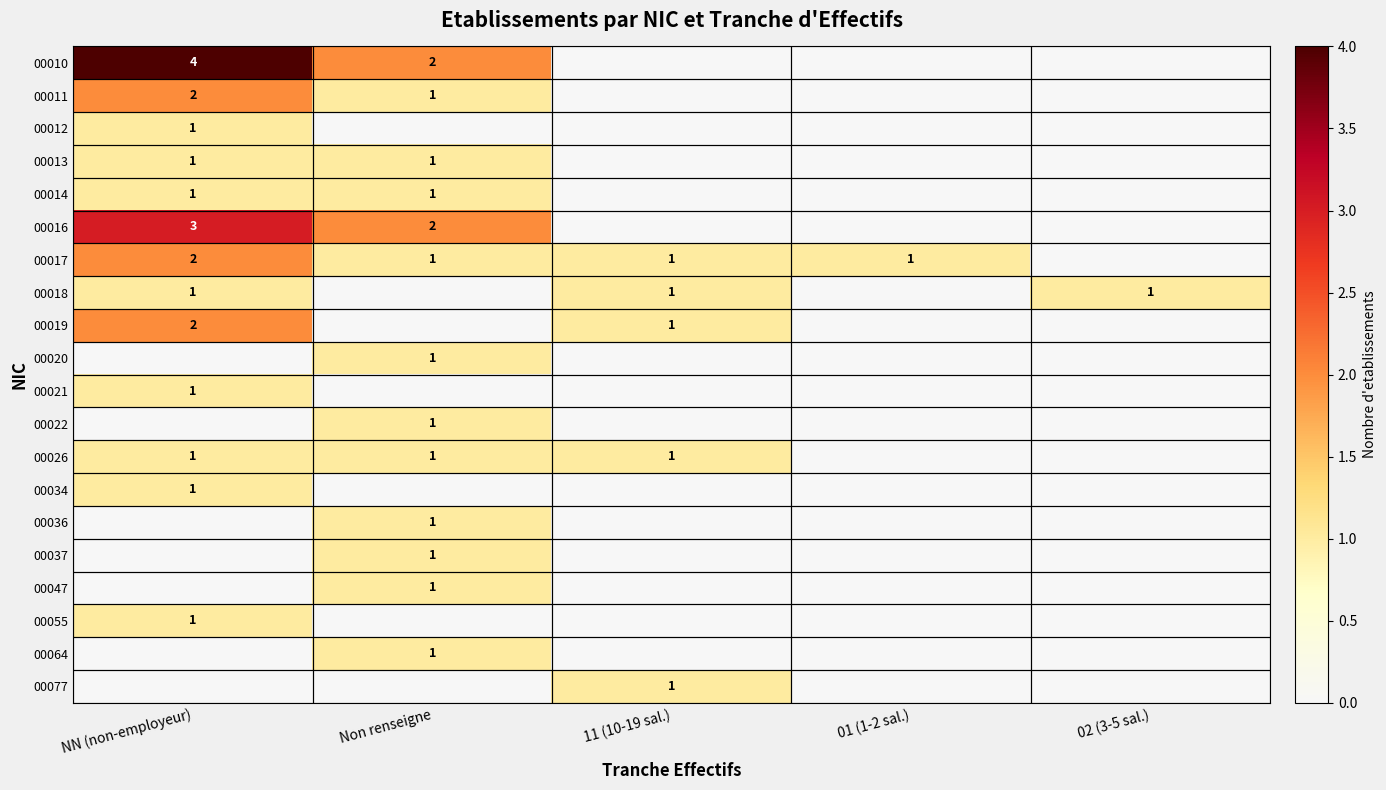

The 00017 series shows 2 at NN (non-employeur). True or false?

True